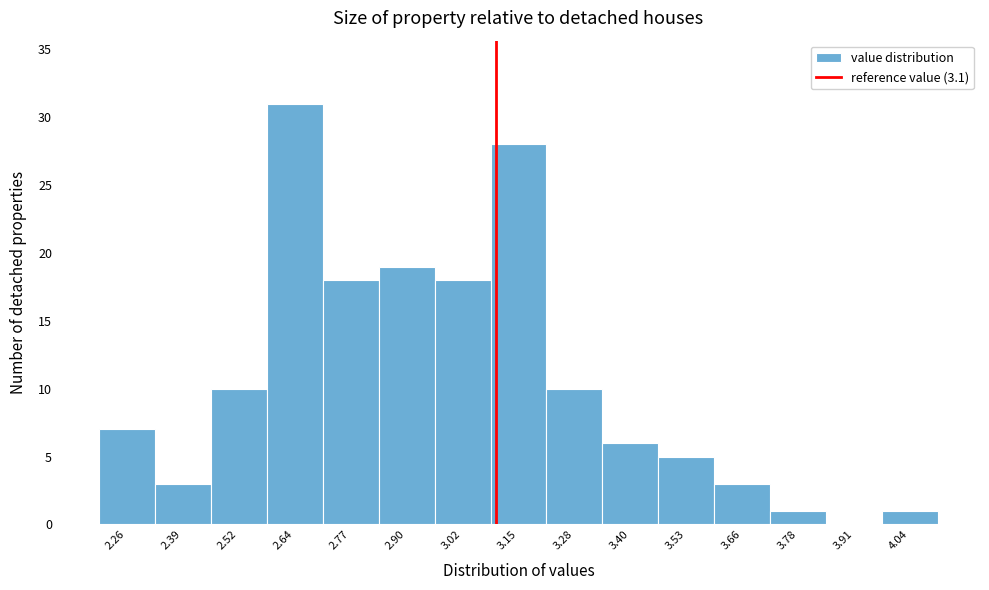

Reading left to right, transcribe this chart: for each bar, give the range it covers on the x-axis and its height. Neither the bar edges nor the heights are printed on the chart, so give them approximately, as read against the axes.

2.20 to 2.32: 7
2.32 to 2.46: 3
2.46 to 2.58: 10
2.58 to 2.70: 31
2.70 to 2.84: 18
2.84 to 2.96: 19
2.96 to 3.08: 18
3.08 to 3.22: 28
3.22 to 3.34: 10
3.34 to 3.46: 6
3.46 to 3.60: 5
3.60 to 3.72: 3
3.72 to 3.84: 1
3.84 to 3.98: 0
3.98 to 4.10: 1